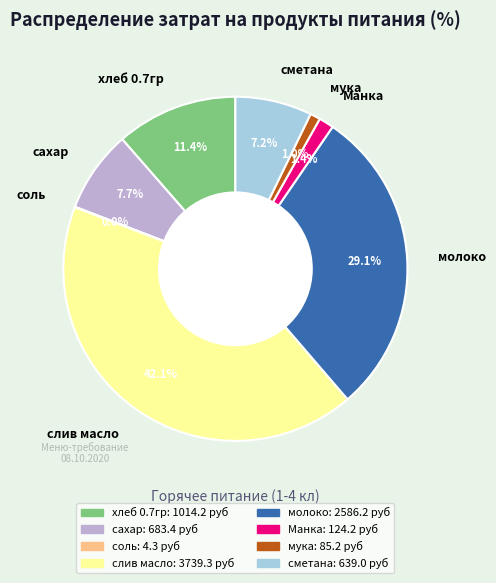

To the nearest percent, what is the difference between the largest and smallest slice percentages?

42%